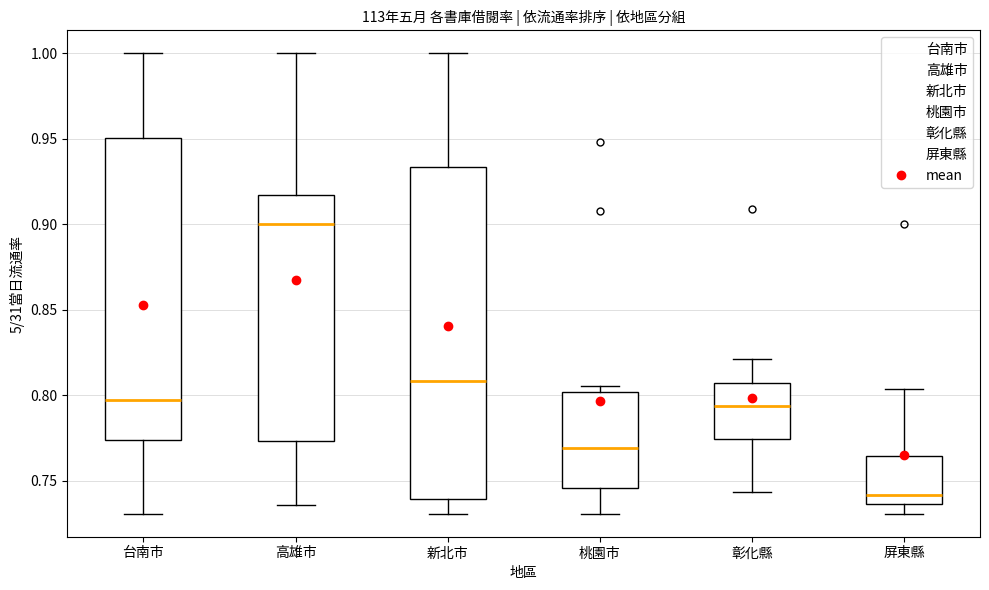

Reading left to right, read every box against the y-axis: the position of its median line, the range the box covers, and the ends of its whiskers. The values are not printed on the chart, so give them approximately, as read against the axis.

台南市: median 0.795, box 0.775 to 0.950, whiskers 0.730 to 1.000
高雄市: median 0.900, box 0.775 to 0.915, whiskers 0.735 to 1.000
新北市: median 0.810, box 0.740 to 0.935, whiskers 0.730 to 1.000
桃園市: median 0.770, box 0.745 to 0.800, whiskers 0.730 to 0.805
彰化縣: median 0.795, box 0.775 to 0.805, whiskers 0.745 to 0.820
屏東縣: median 0.740, box 0.735 to 0.765, whiskers 0.730 to 0.805